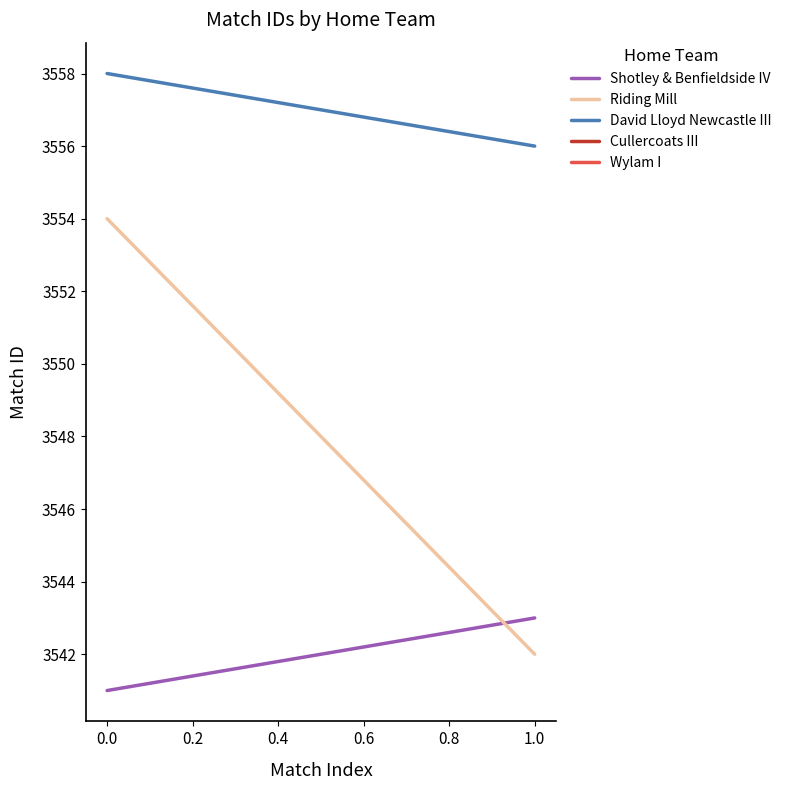

Which series has the largest range (max minus min)?

Riding Mill